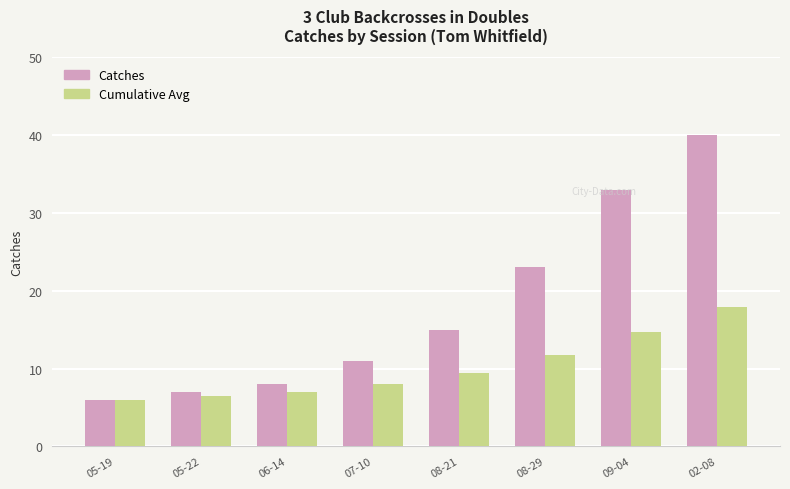

What is the highest value of the Cumulative Avg series?

17.9